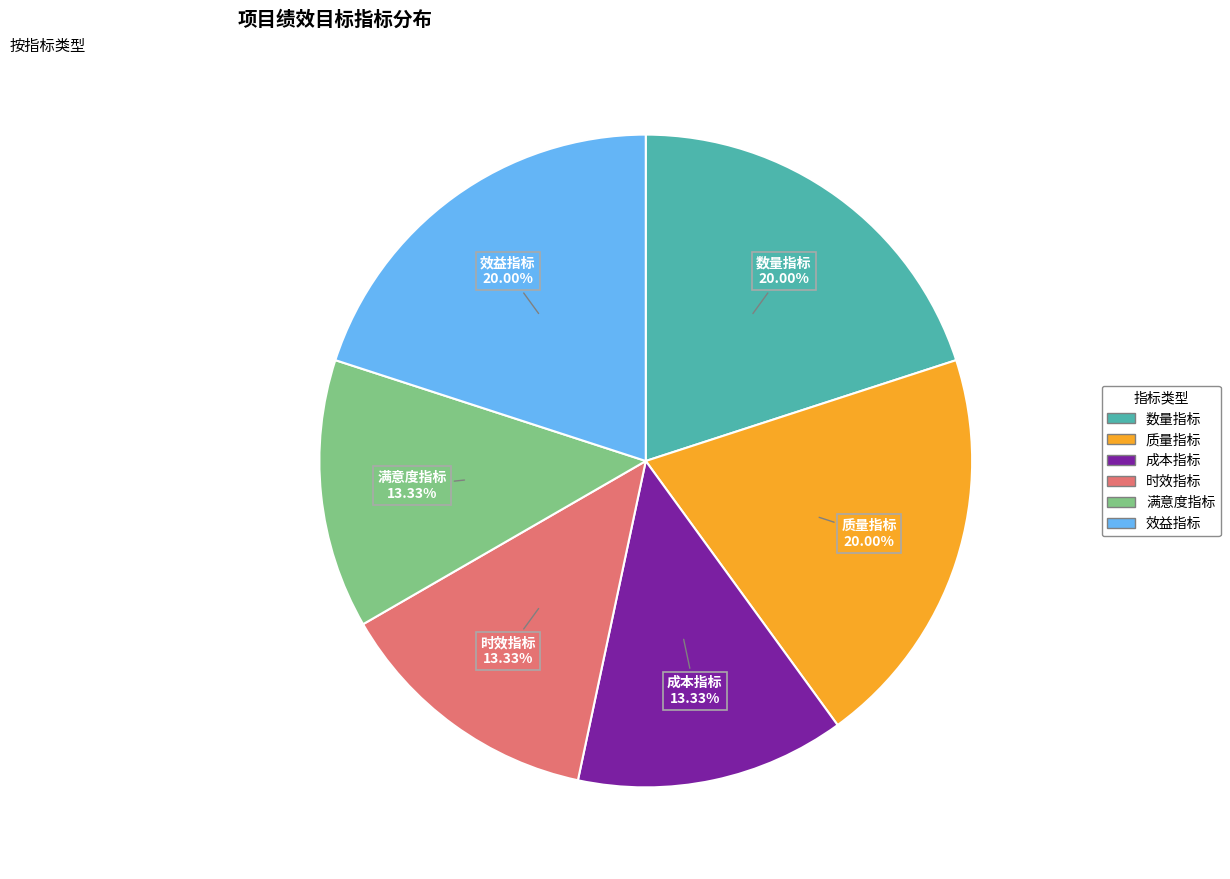

How much of the chart is everything except 效益指标?

80.0%